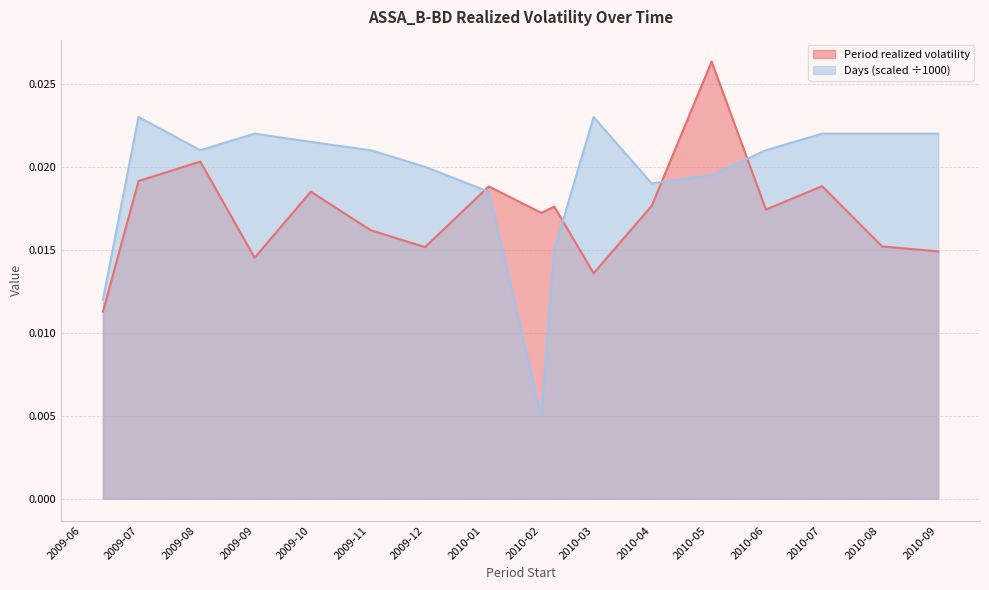

True or false: Period realized volatility has a value of 0.0 at 2009-06-12.

True